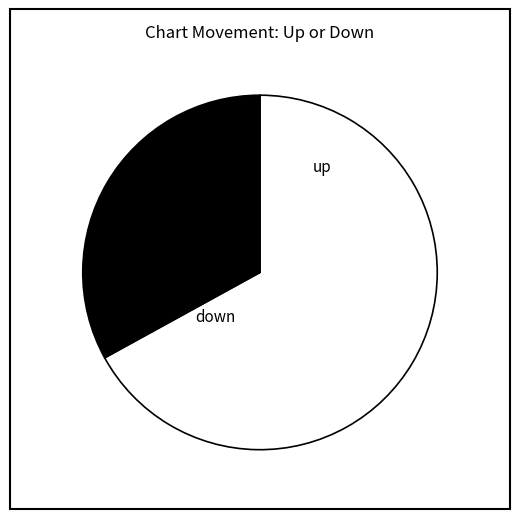

What is the majority slice?

up